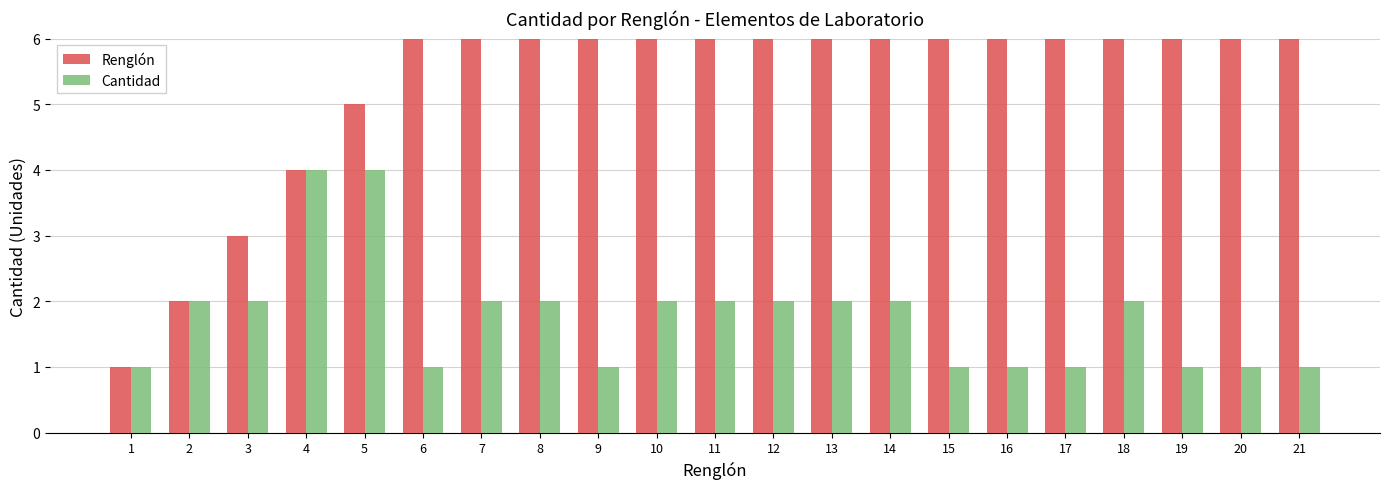

The Cantidad series shows 1 at 15. True or false?

True